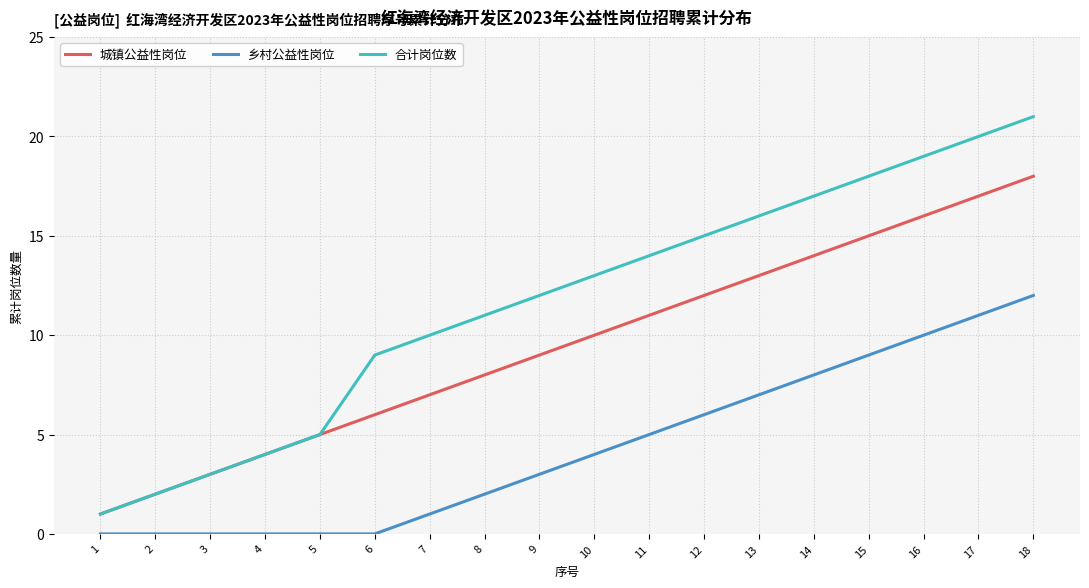

What is the difference between the highest and lowest values at 5?

5